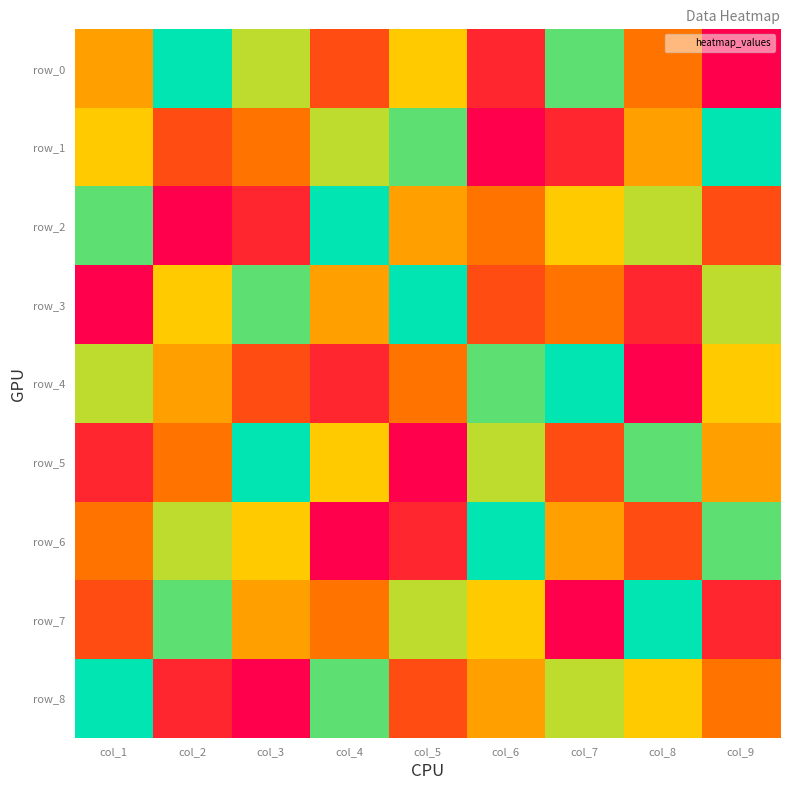

Reading left to right, list all the values displayed in this chart.

row_0: col_1=5	col_2=9	col_3=7	col_4=3	col_5=6	col_6=2	col_7=8	col_8=4	col_9=1
row_1: col_1=6	col_2=3	col_3=4	col_4=7	col_5=8	col_6=1	col_7=2	col_8=5	col_9=9
row_2: col_1=8	col_2=1	col_3=2	col_4=9	col_5=5	col_6=4	col_7=6	col_8=7	col_9=3
row_3: col_1=1	col_2=6	col_3=8	col_4=5	col_5=9	col_6=3	col_7=4	col_8=2	col_9=7
row_4: col_1=7	col_2=5	col_3=3	col_4=2	col_5=4	col_6=8	col_7=9	col_8=1	col_9=6
row_5: col_1=2	col_2=4	col_3=9	col_4=6	col_5=1	col_6=7	col_7=3	col_8=8	col_9=5
row_6: col_1=4	col_2=7	col_3=6	col_4=1	col_5=2	col_6=9	col_7=5	col_8=3	col_9=8
row_7: col_1=3	col_2=8	col_3=5	col_4=4	col_5=7	col_6=6	col_7=1	col_8=9	col_9=2
row_8: col_1=9	col_2=2	col_3=1	col_4=8	col_5=3	col_6=5	col_7=7	col_8=6	col_9=4